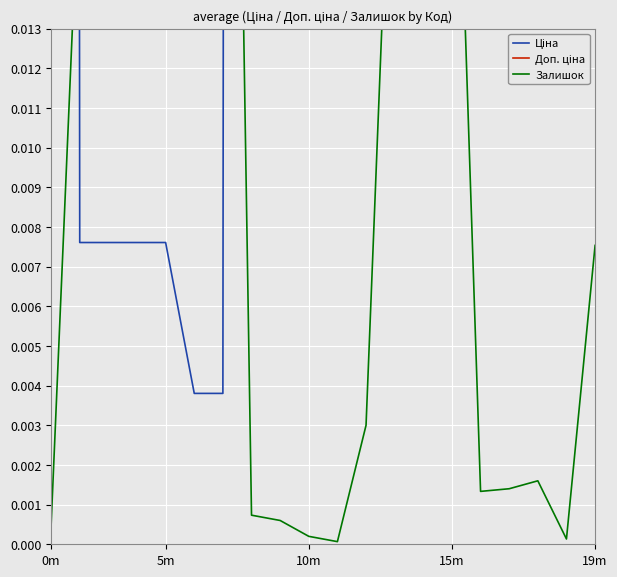

Rank the categories by Доп. ціна value from highest to lowest.

5m, 10m, 15m, 19m, 0m, 7, 8, 9, 10, 11, 15, 16, 5, 6, 18, 17, 19, 12, 13, 14